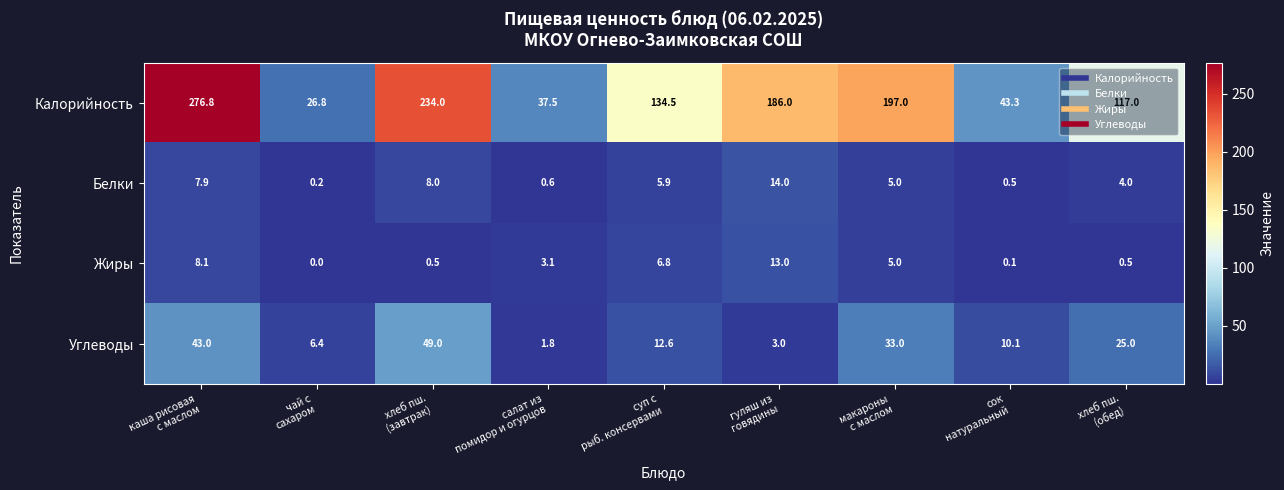

How many positive values does the Жиры series have?

8